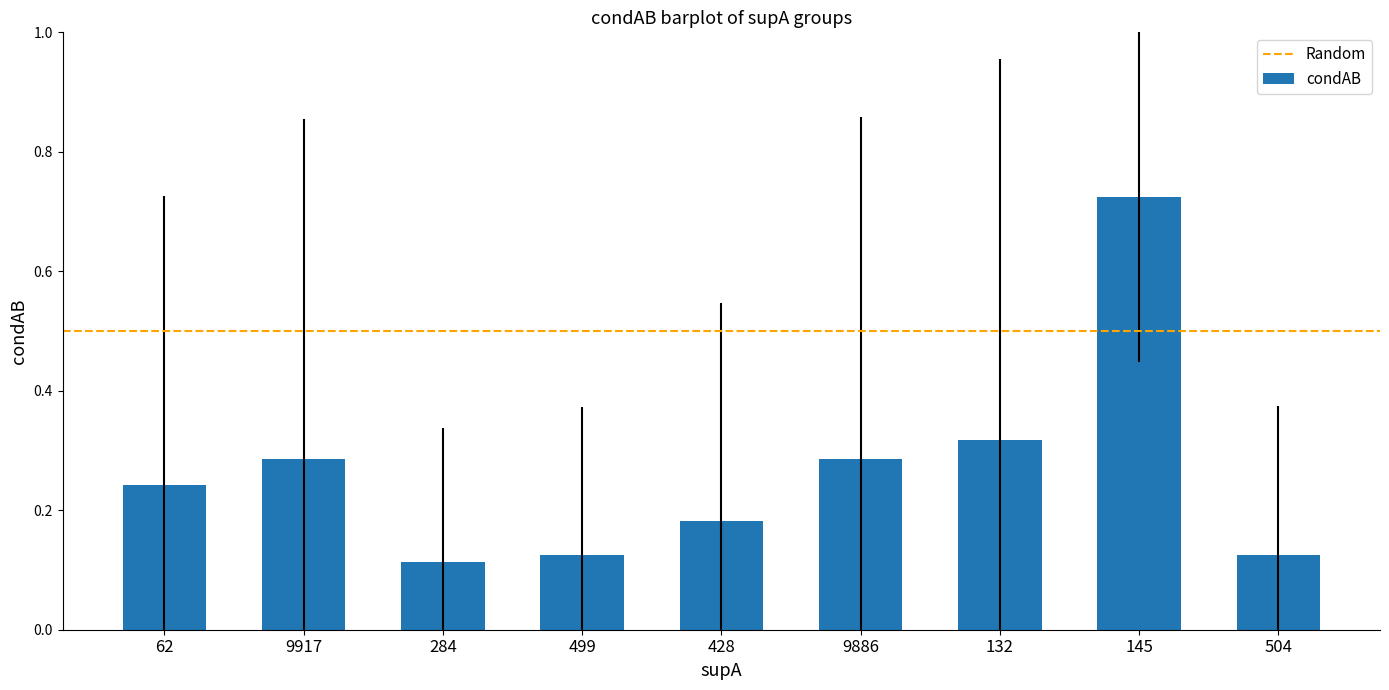

True or false: the data shows 0.1 at 9886.

False